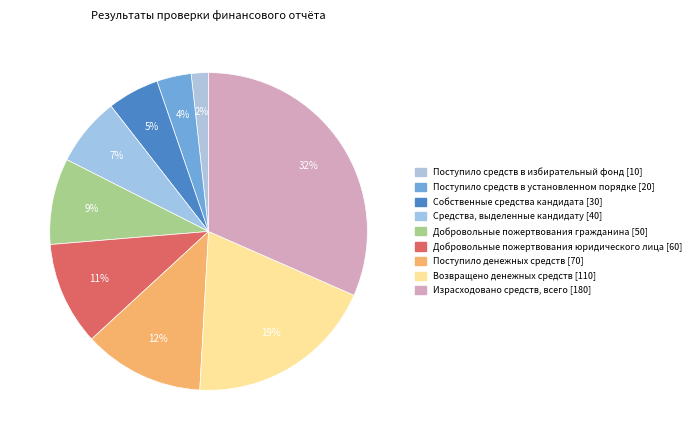

How many slices are in this pie chart?

9